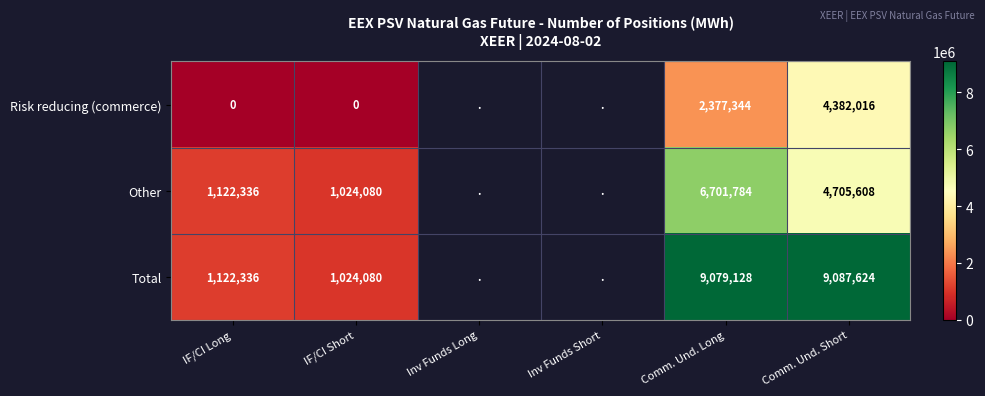

At which category is the sum across all series the highest?

Comm. Und. Short